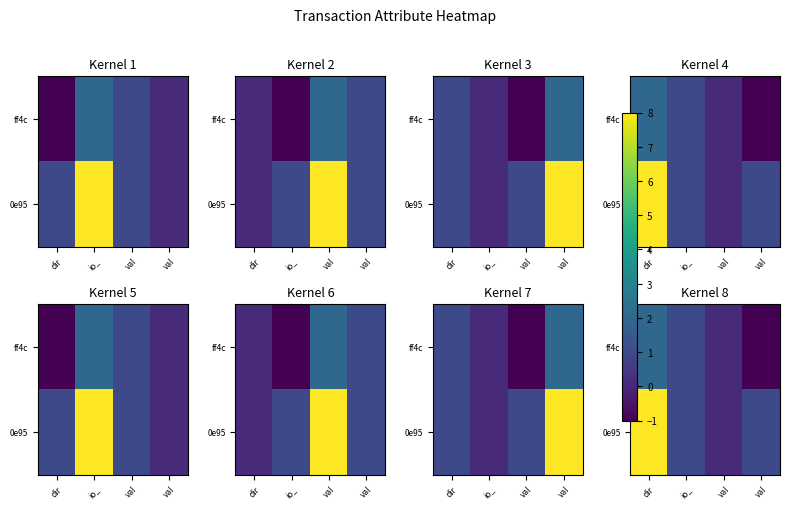

What is the total value across all series at val?

0.2